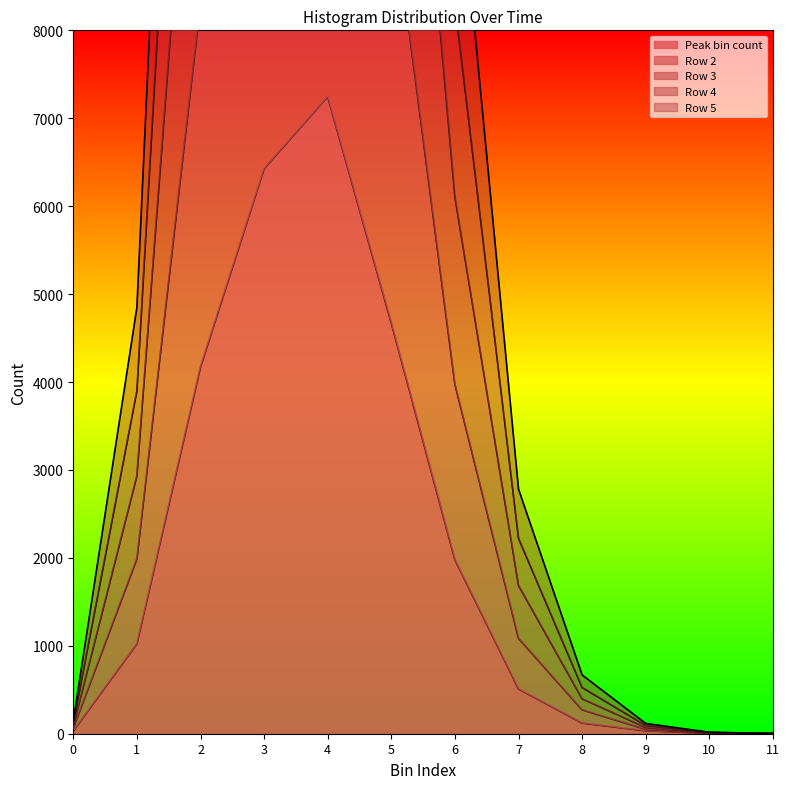

How many lines are shown in the chart?

5